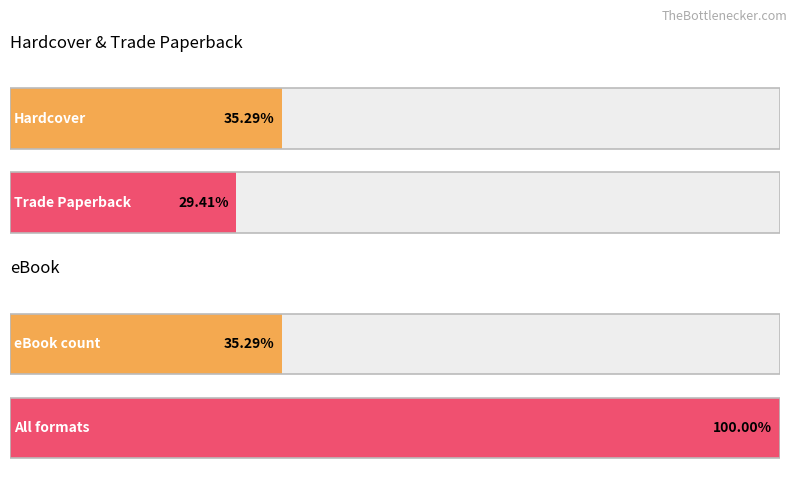

The eBook series shows 0 at Herstory. True or false?

False